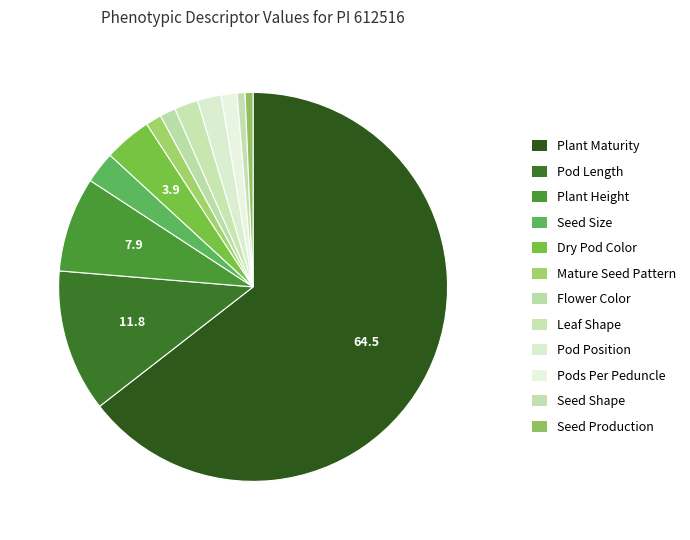

To the nearest percent, what is the average slice percentage?

8%